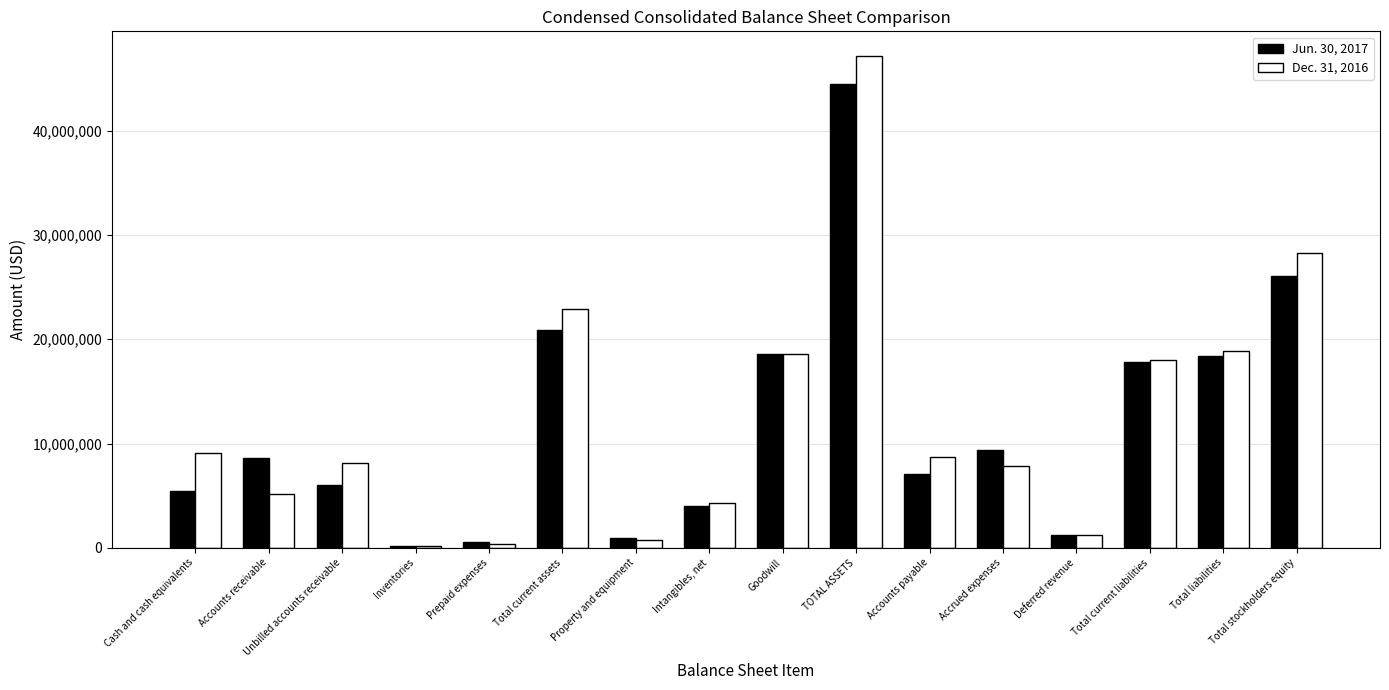

What is the maximum value shown in the chart?

47178842